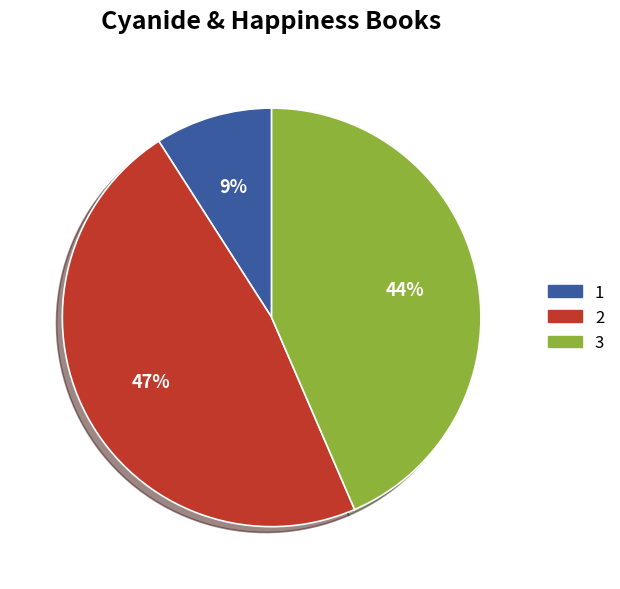

What percentage is the 3 slice, to the nearest percent?

44%